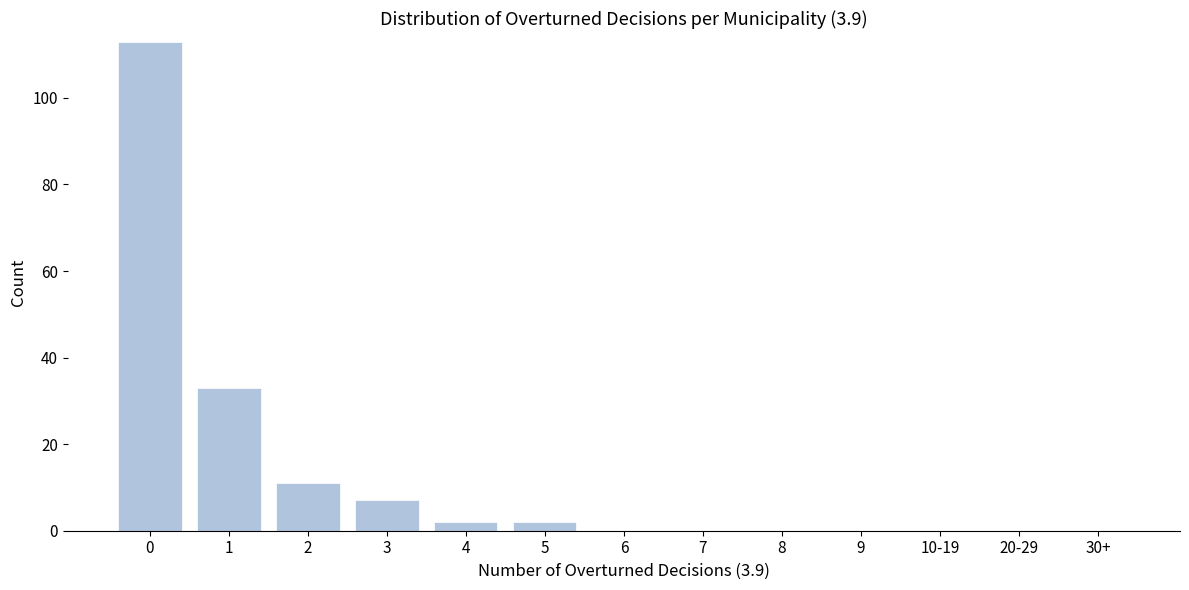

Reading right to left, list all the values displayed in this chart.

30+=0	20-29=0	10-19=0	9=0	8=0	7=0	6=0	5=2	4=2	3=7	2=11	1=33	0=113